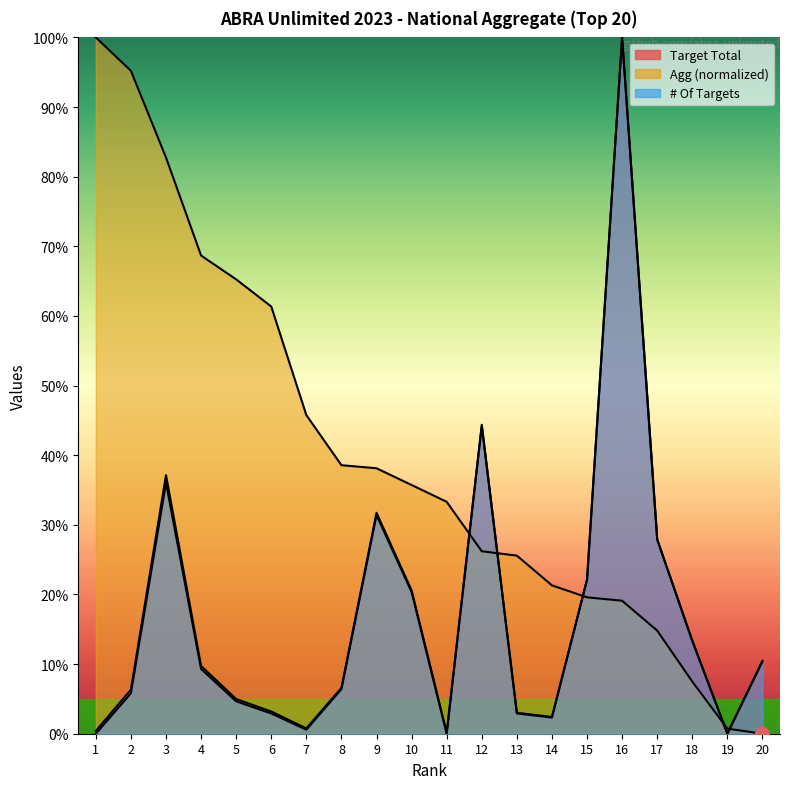

What is the difference between the # Of Targets values at 17 and 4?

18.6